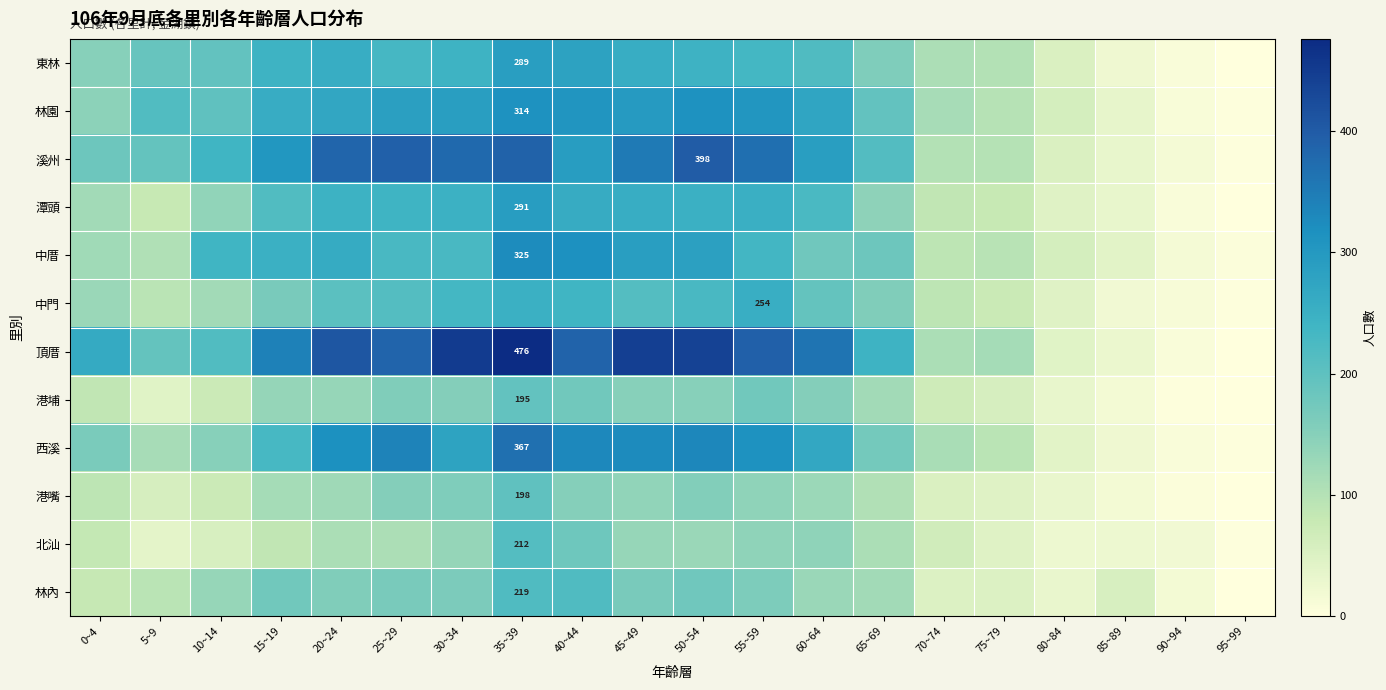

How many positive values does the 港埔 series have?

19